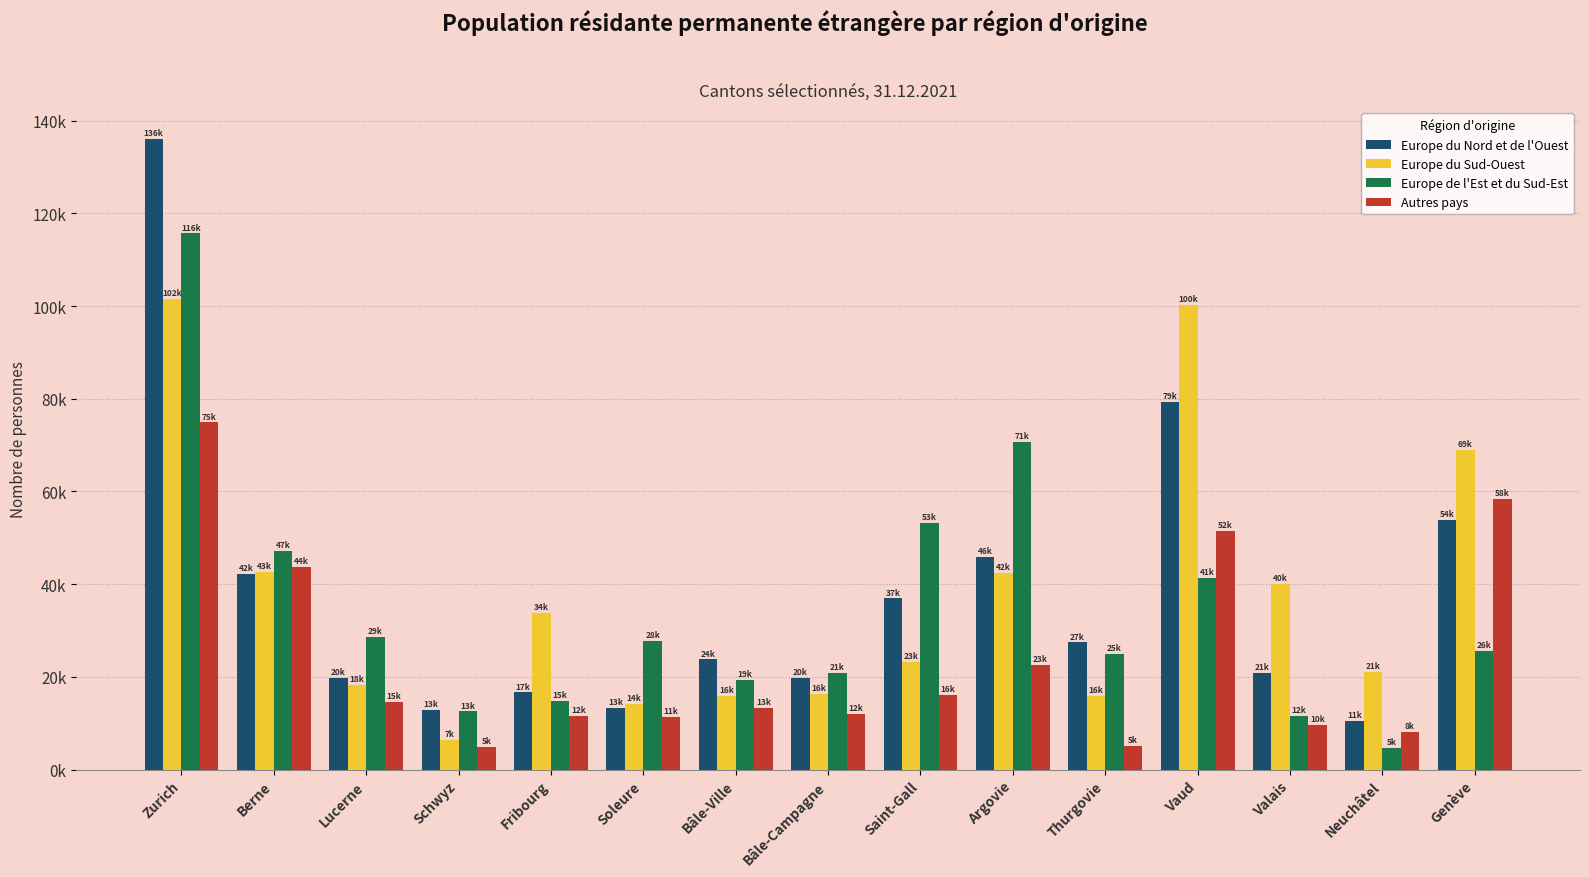

What is the difference between the Europe du Sud-Ouest values at Vaud and Argovie?

57920